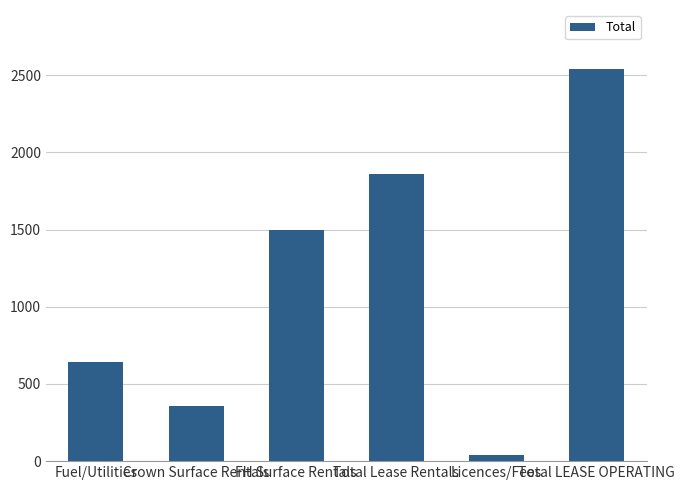

Reading left to right, transcribe all the data shown in this chart.

Fuel/Utilities=644.5	Crown Surface Rentals=360.0	FH Surface Rentals=1500.0	Total Lease Rentals=1860.0	Licences/Fees=36.6	Total LEASE OPERATING=2541.1